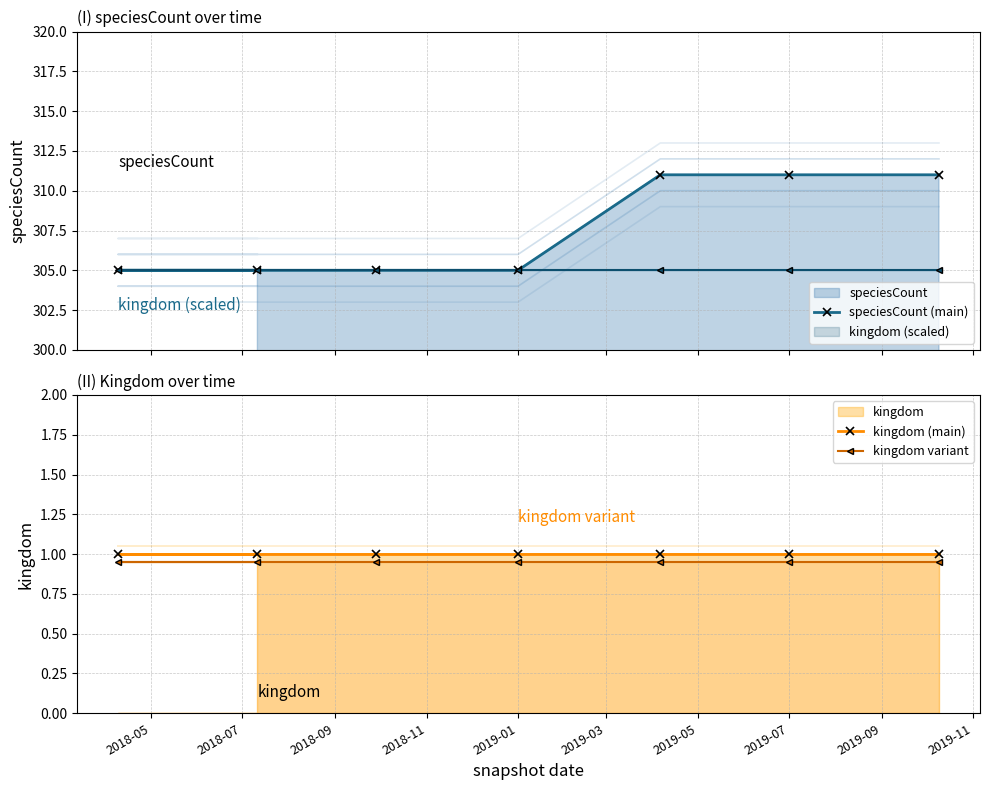

The kingdom (main) series shows 1.0 at 2019-01. True or false?

True